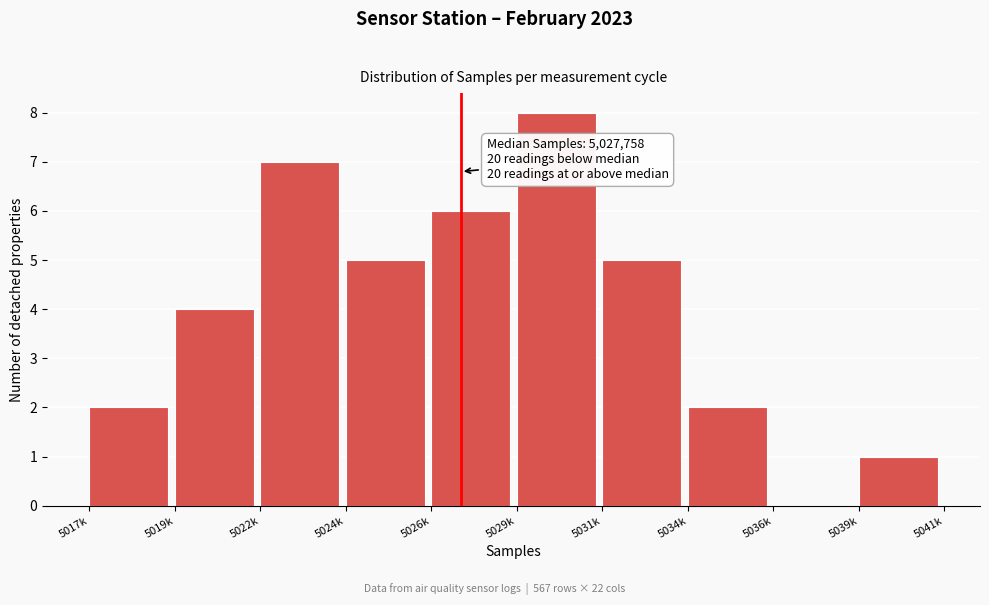

Reading right to left, what are all the values shown in this chart?

5039k=1	5036k=0	5034k=2	5031k=5	5029k=8	5026k=6	5024k=5	5022k=7	5019k=4	5017k=2